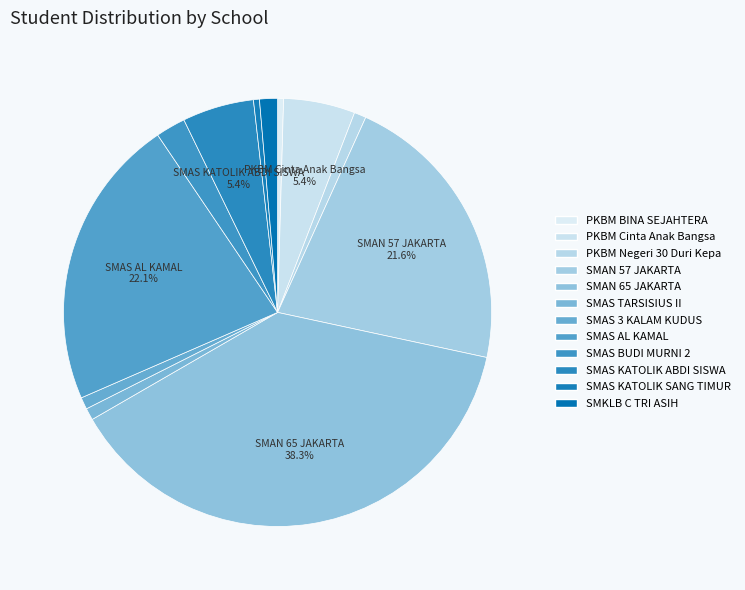

Is there any slice that represents more than half of the pie?

No